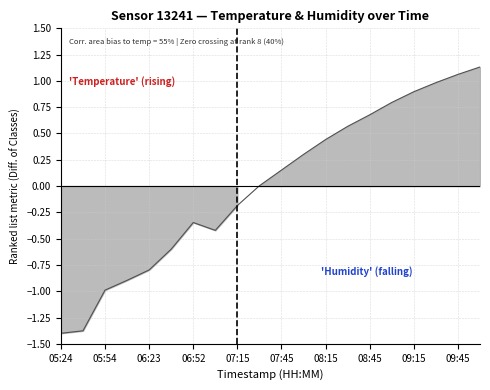

What is the label of the 16th point from the right?

06:23